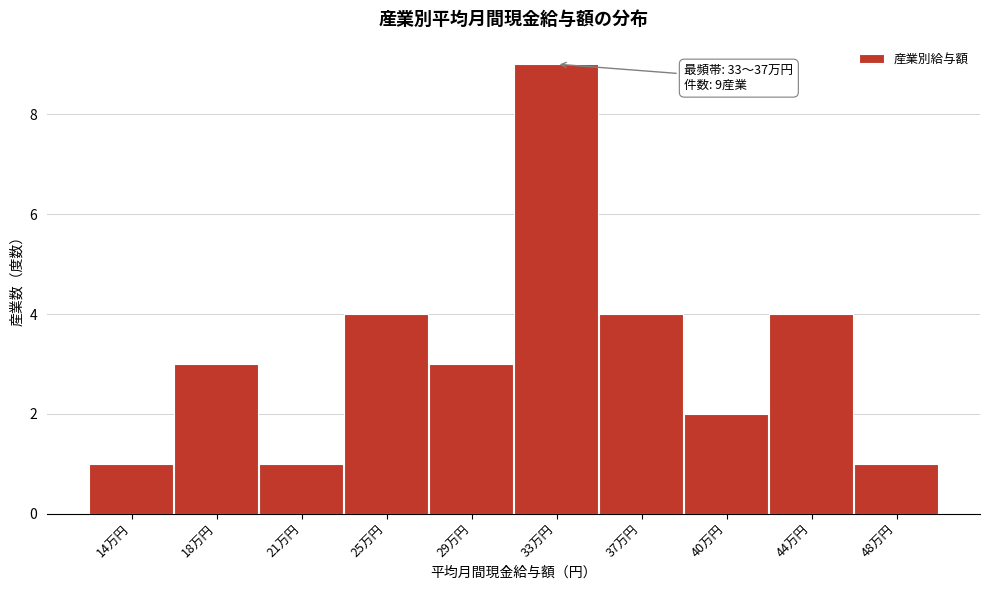

Reading left to right, transcribe all the data shown in this chart.

14万円=1	18万円=3	21万円=1	25万円=4	29万円=3	33万円=9	37万円=4	40万円=2	44万円=4	48万円=1